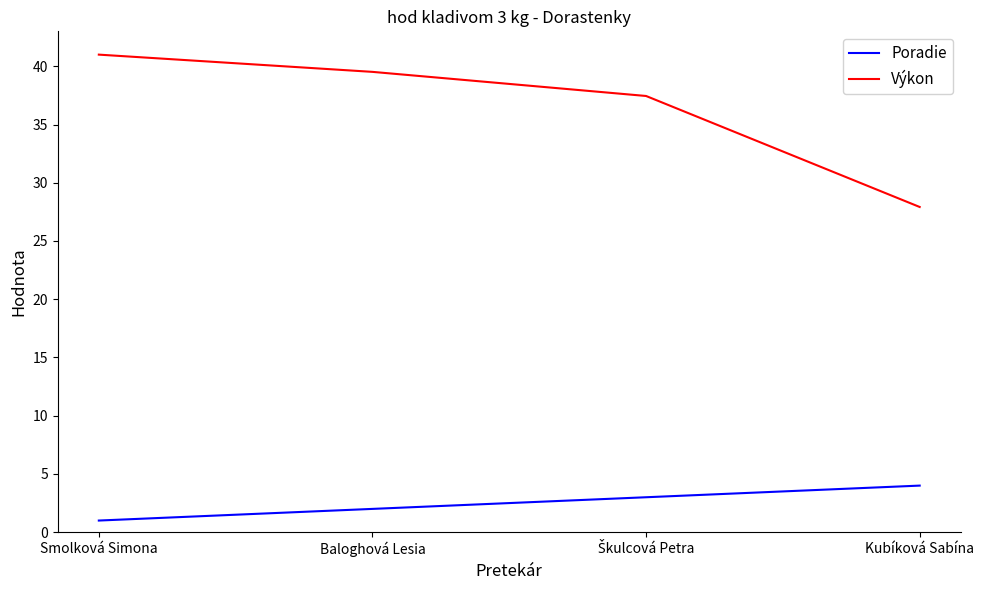

What is the difference between the maximum and minimum values in the Výkon series?

13.1